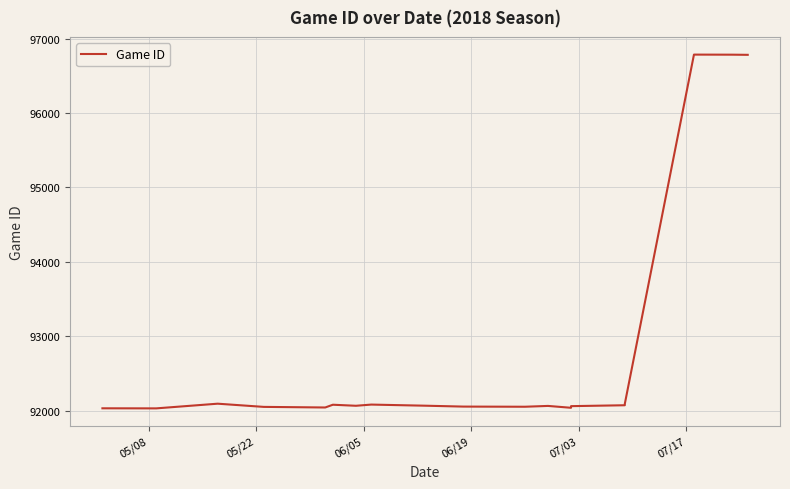

What is the ratio of the value at 06/05 to the value at 07/03?

1.0